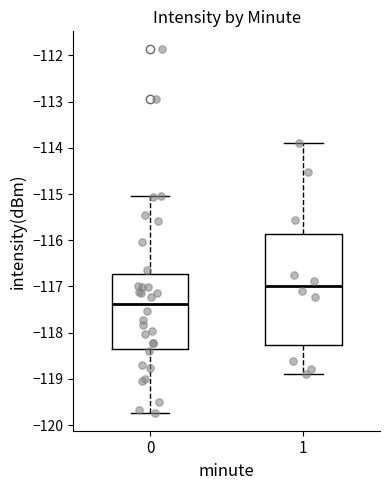

Reading left to right, transcribe this box plot: for each box, give where its median line is, the range the box spans, and where its two whiskers end, as read against the y-axis. The values are not printed on the chart, so give them approximately, as read against the axis.

0: median -117.4, box -118.4 to -116.7, whiskers -119.7 to -115.0
1: median -117.0, box -118.3 to -115.9, whiskers -118.9 to -113.9